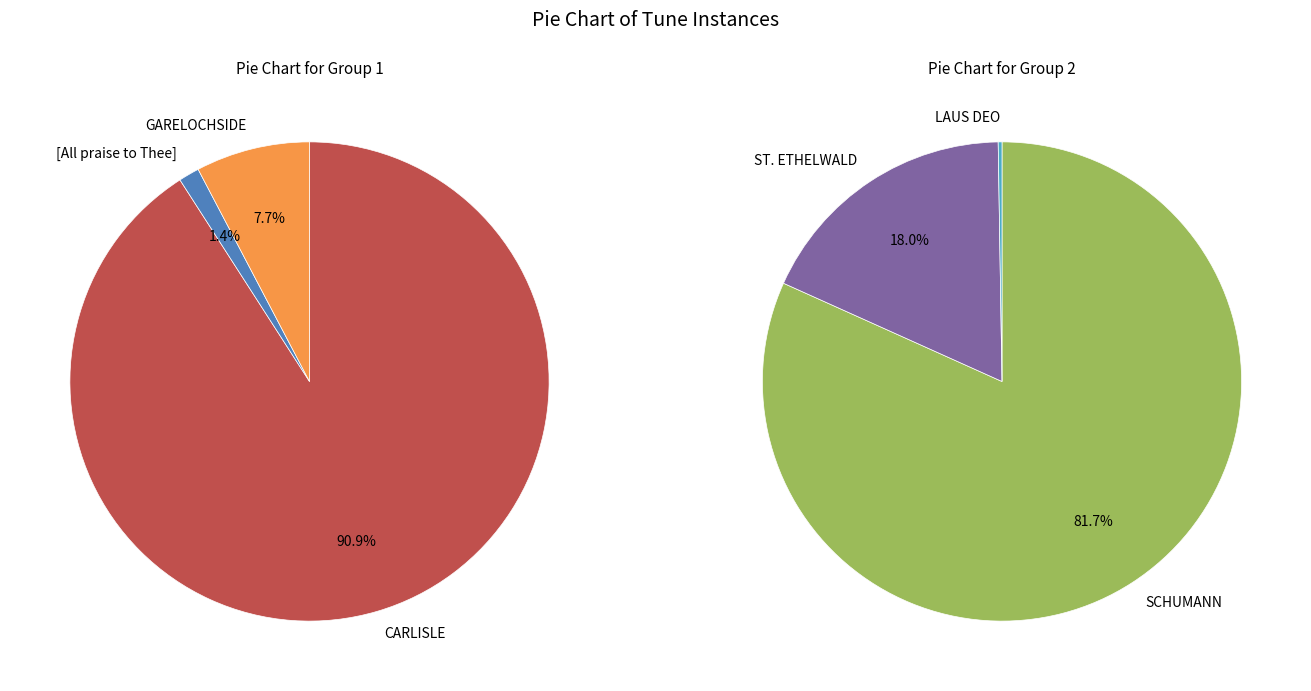

Which has a higher value, GARELOCHSIDE or CARLISLE?

CARLISLE